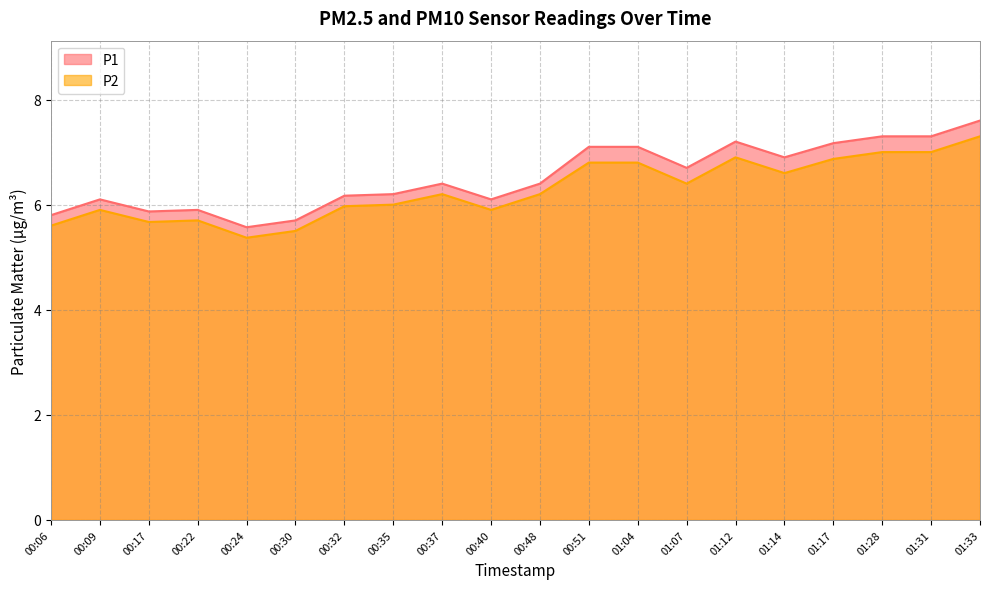

At which label is P2 closest to 6?

00:35